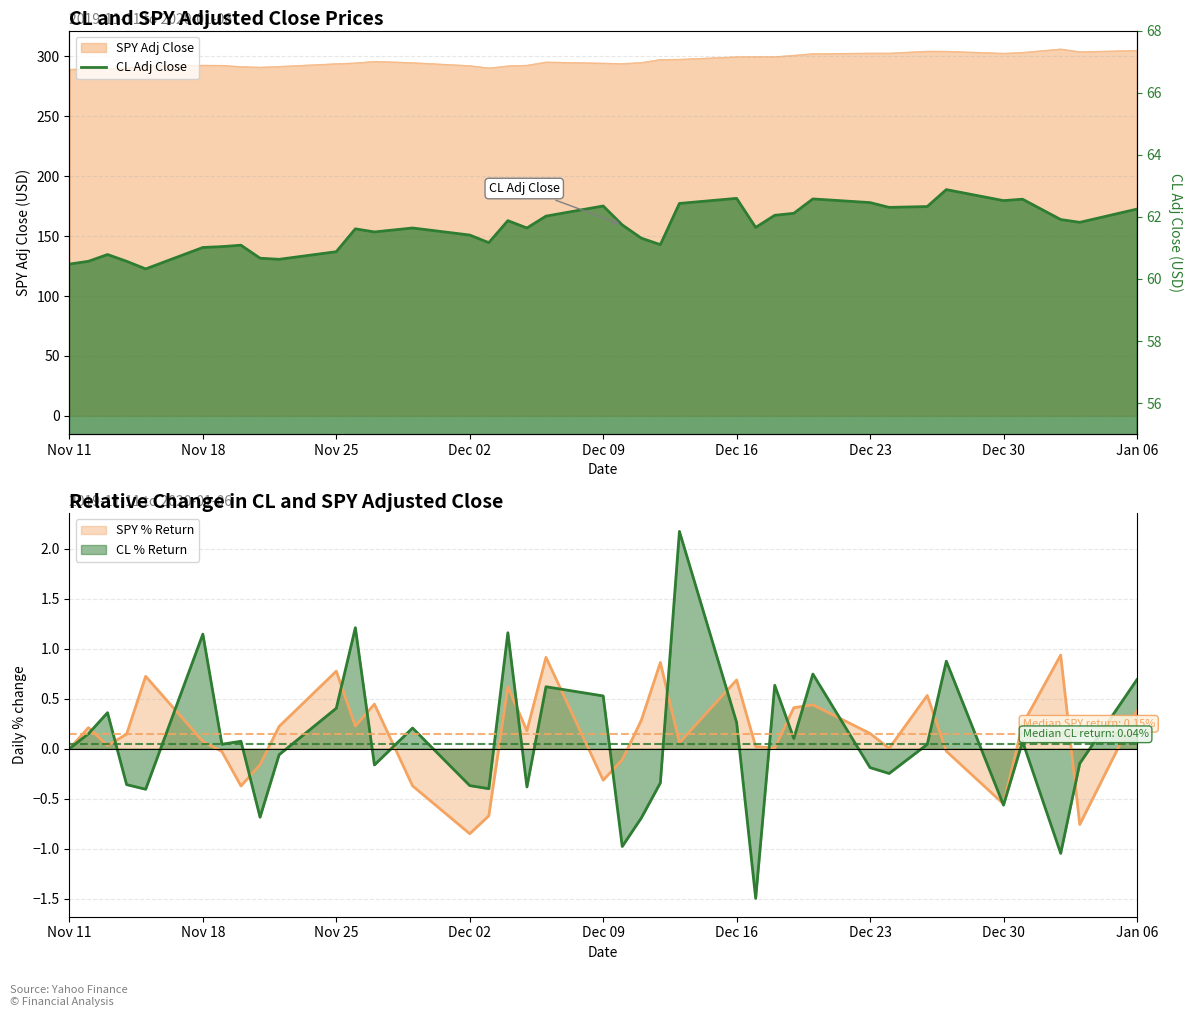

What is the sum of all CL Adj Close values?

2341.9